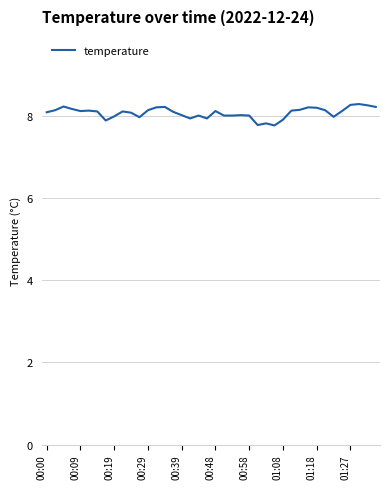

What is the difference between the maximum and minimum values?

0.5